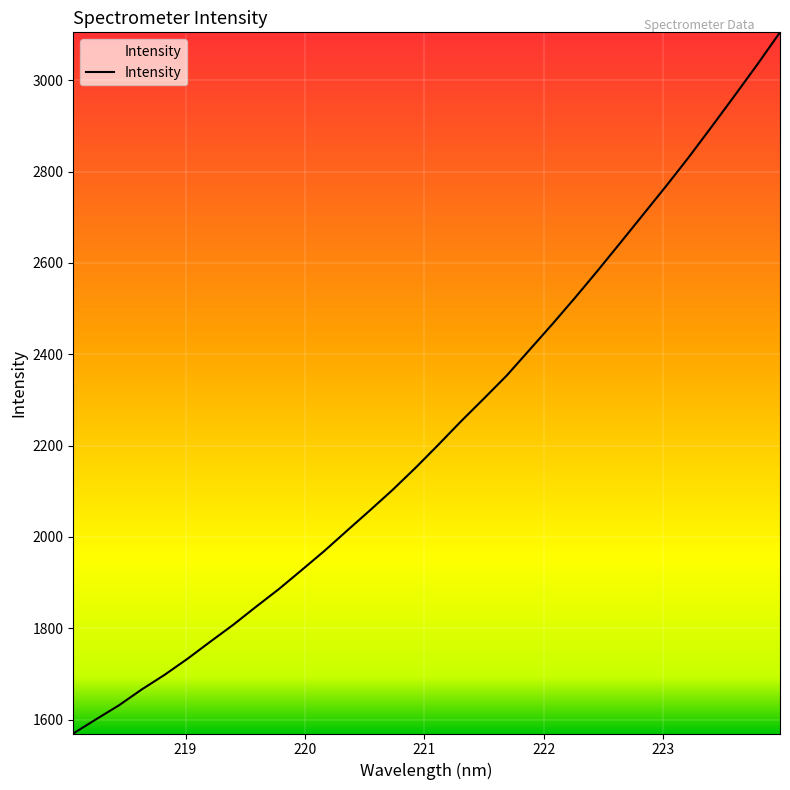

What is the smallest value displayed?

1569.7